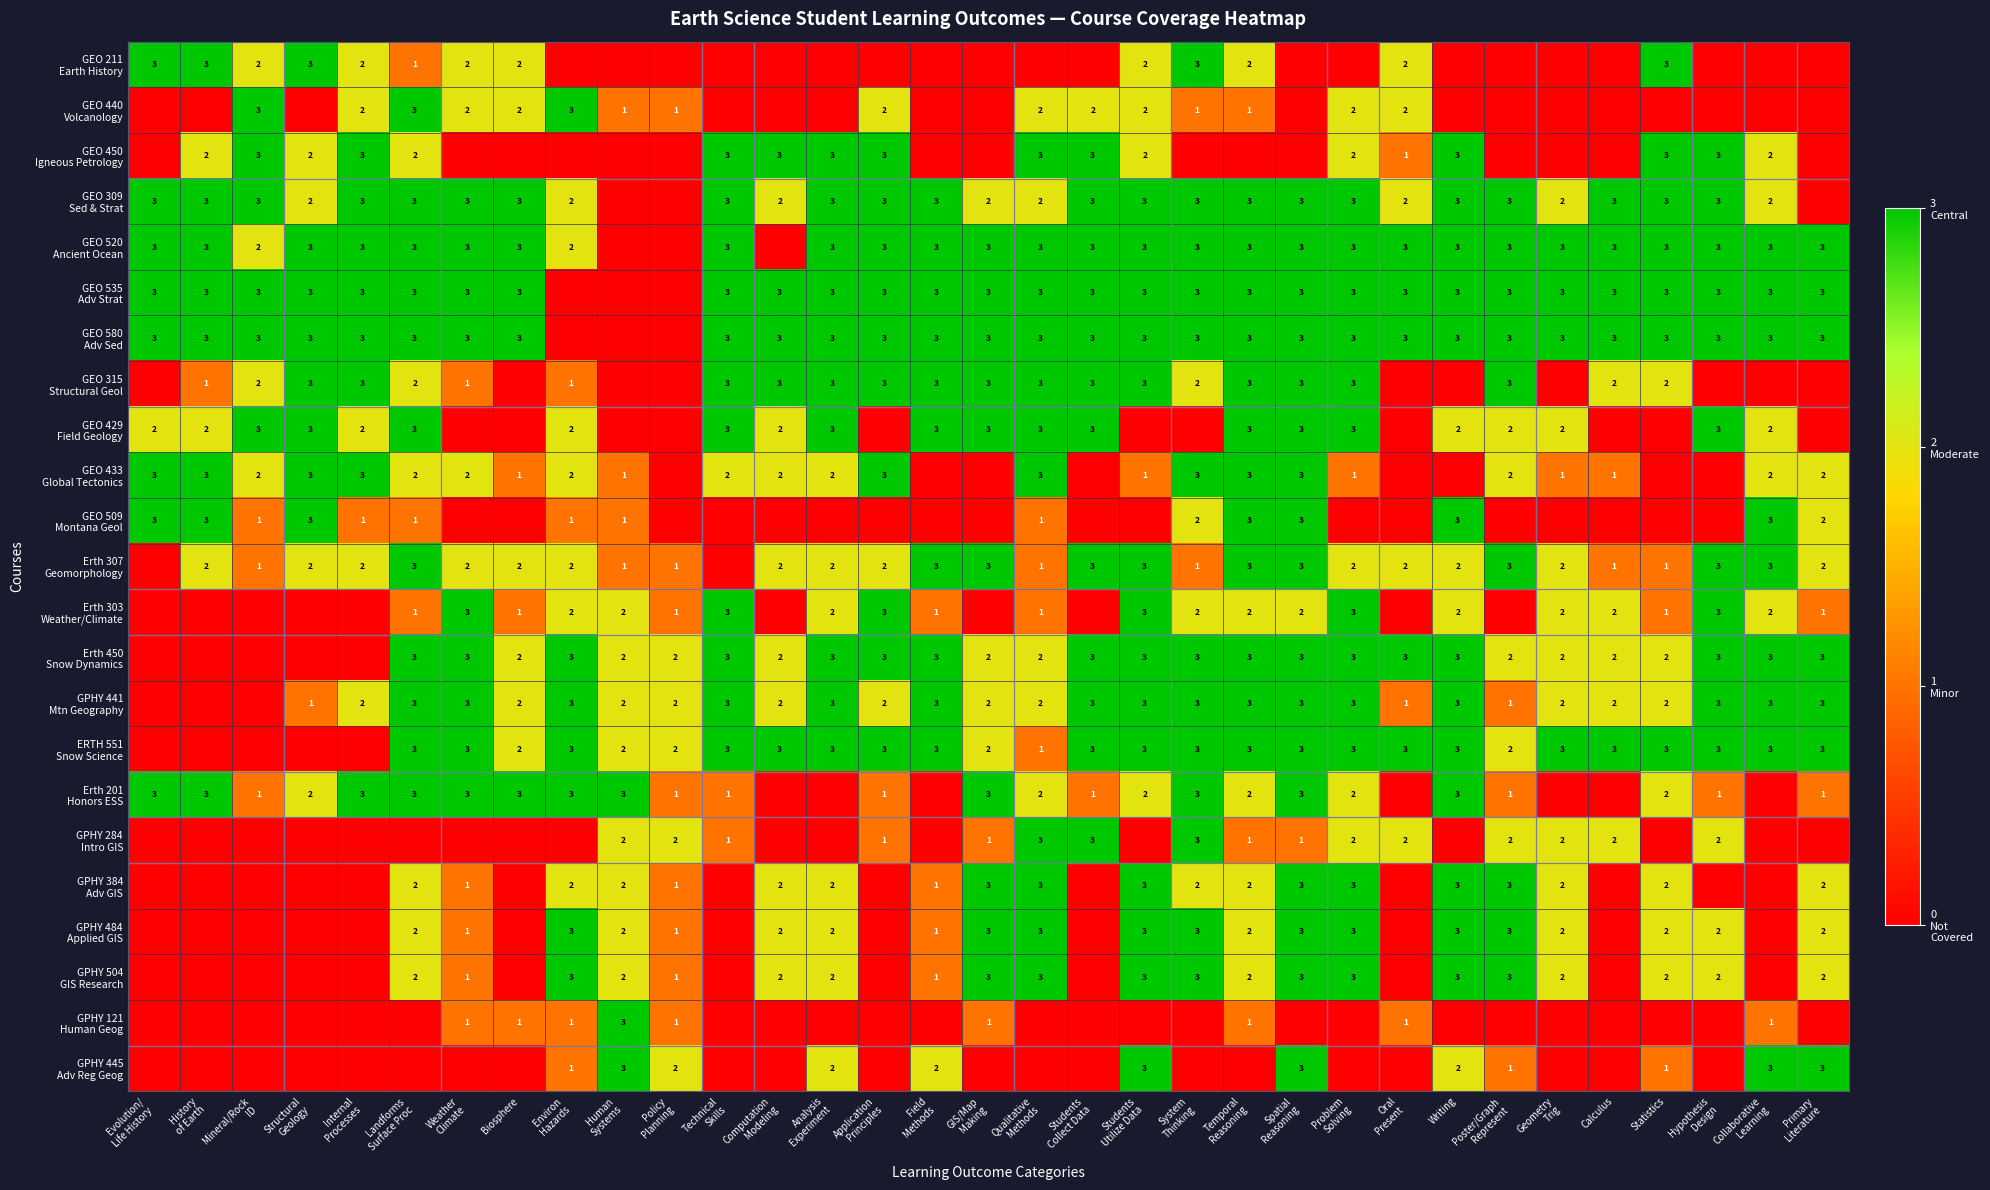

Rank the series at Collaborative Learning from lowest to highest value.

GEO 211 Earth History, GEO 440 Volcanology, GEO 315 Structural Geol, Erth 201 Honors ESS, GPHY 284 Intro GIS, GPHY 384 Adv GIS, GPHY 484 Applied GIS, GPHY 504 GIS Research, GPHY 121 Human Geog, GEO 450 Igneous Petrology, GEO 309 Sed & Strat, GEO 429 Field Geology, GEO 433 Global Tectonics, Erth 303 Weather/Climate, GEO 520 Ancient Ocean, GEO 535 Adv Strat, GEO 580 Adv Sed, GEO 509 Montana Geol, Erth 307 Geomorphology, Erth 450 Snow Dynamics, GPHY 441 Mtn Geography, ERTH 551 Snow Science, GPHY 445 Adv Reg Geog